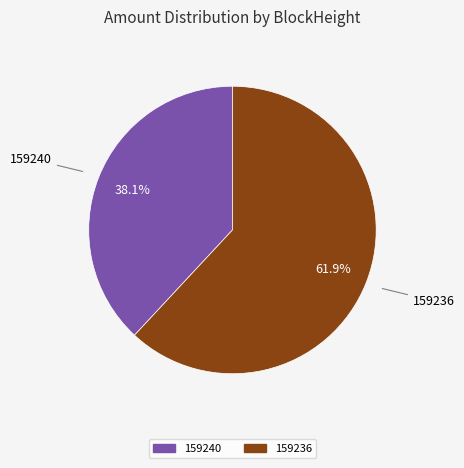

To the nearest percent, what is the difference between the largest and smallest slice percentages?

24%